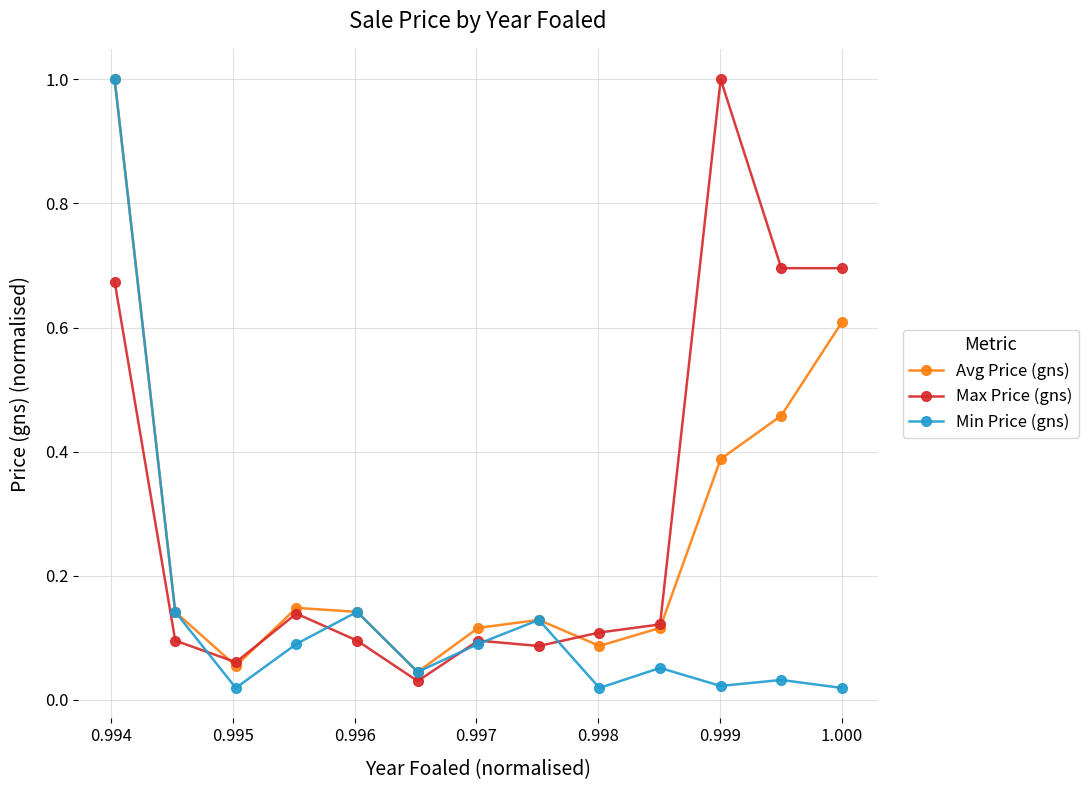

True or false: Avg Price (gns) has more than 0 points higher than both neighbors.

True